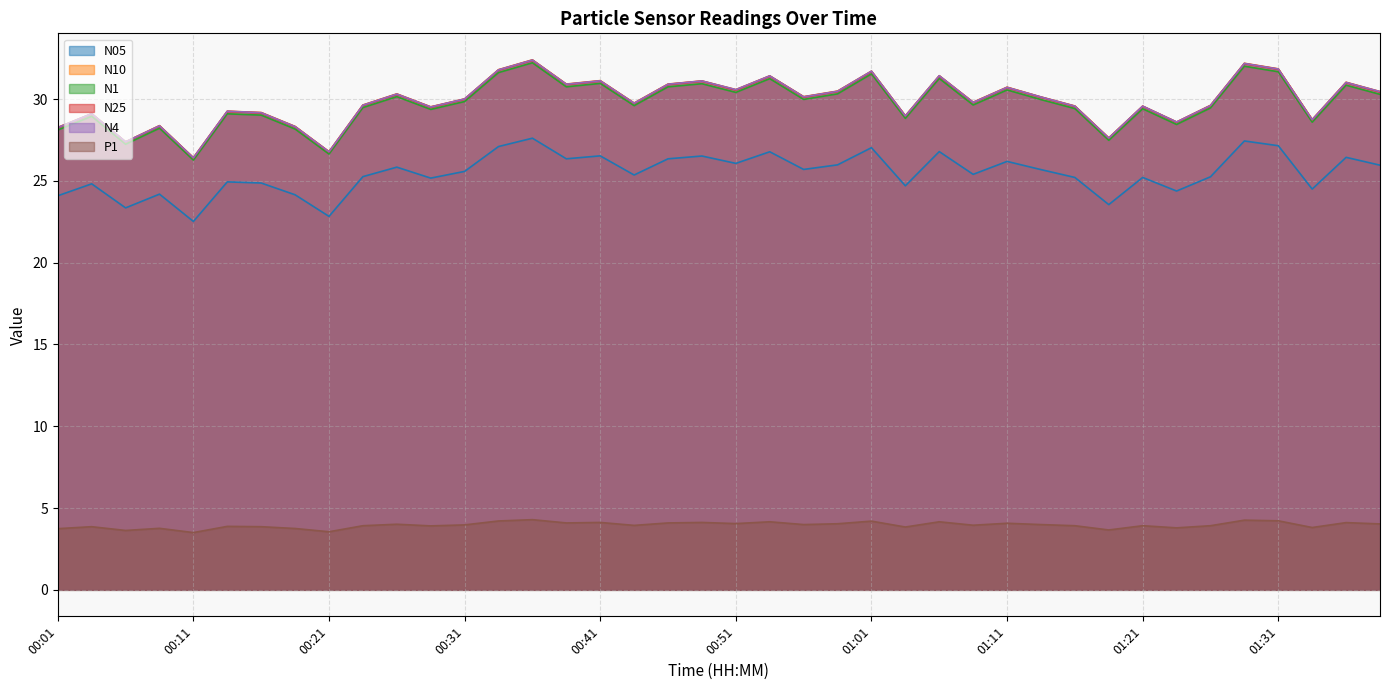

True or false: N4 and N1 cross at least once.

False